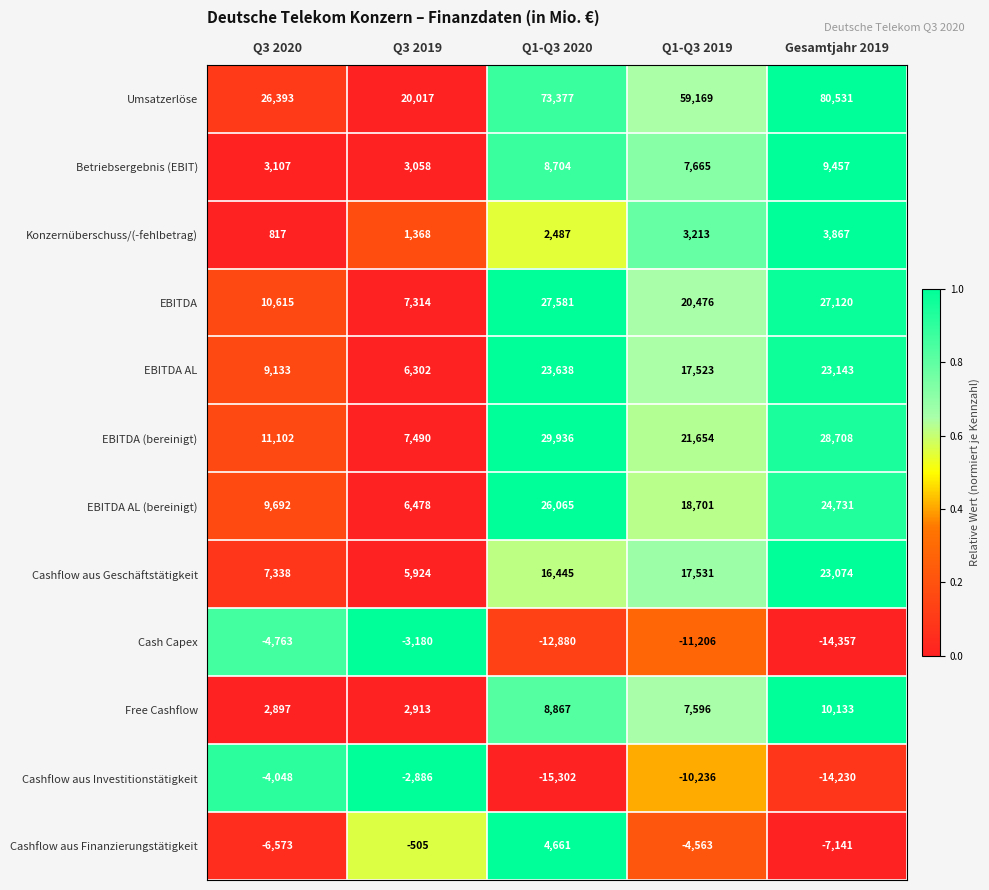

At which category is the sum across all series the highest?

Gesamtjahr 2019